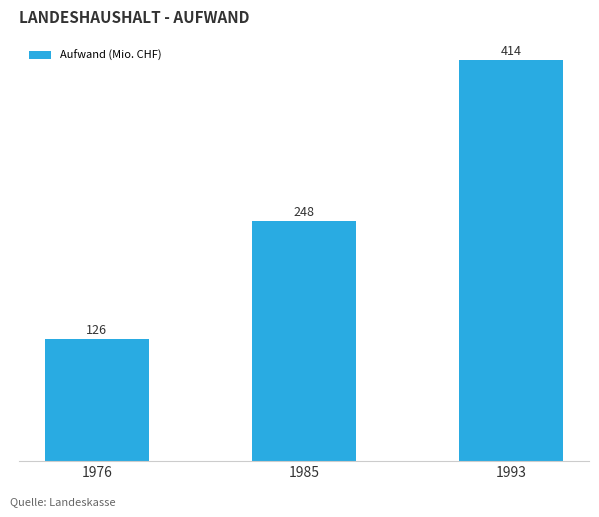

List the labels in order of value, smallest first.

1976, 1985, 1993